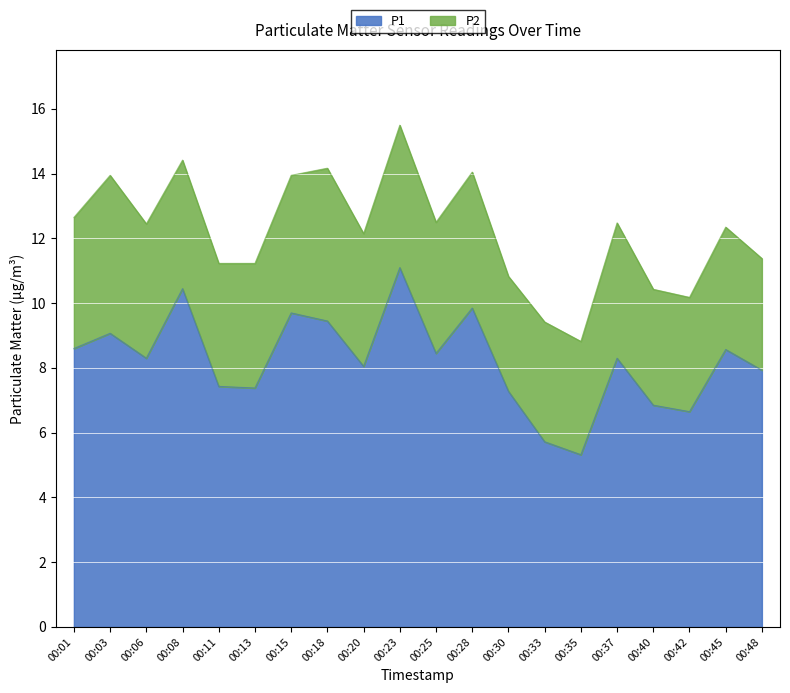

What is the difference between the maximum and minimum values?

5.8